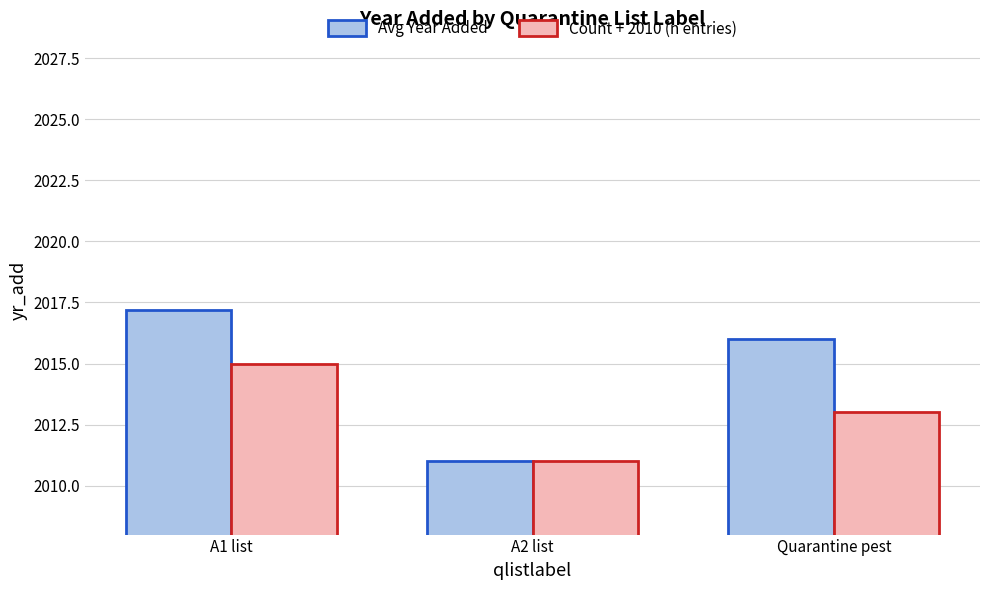

The Avg Year Added series shows 2831.4 at Quarantine pest. True or false?

False